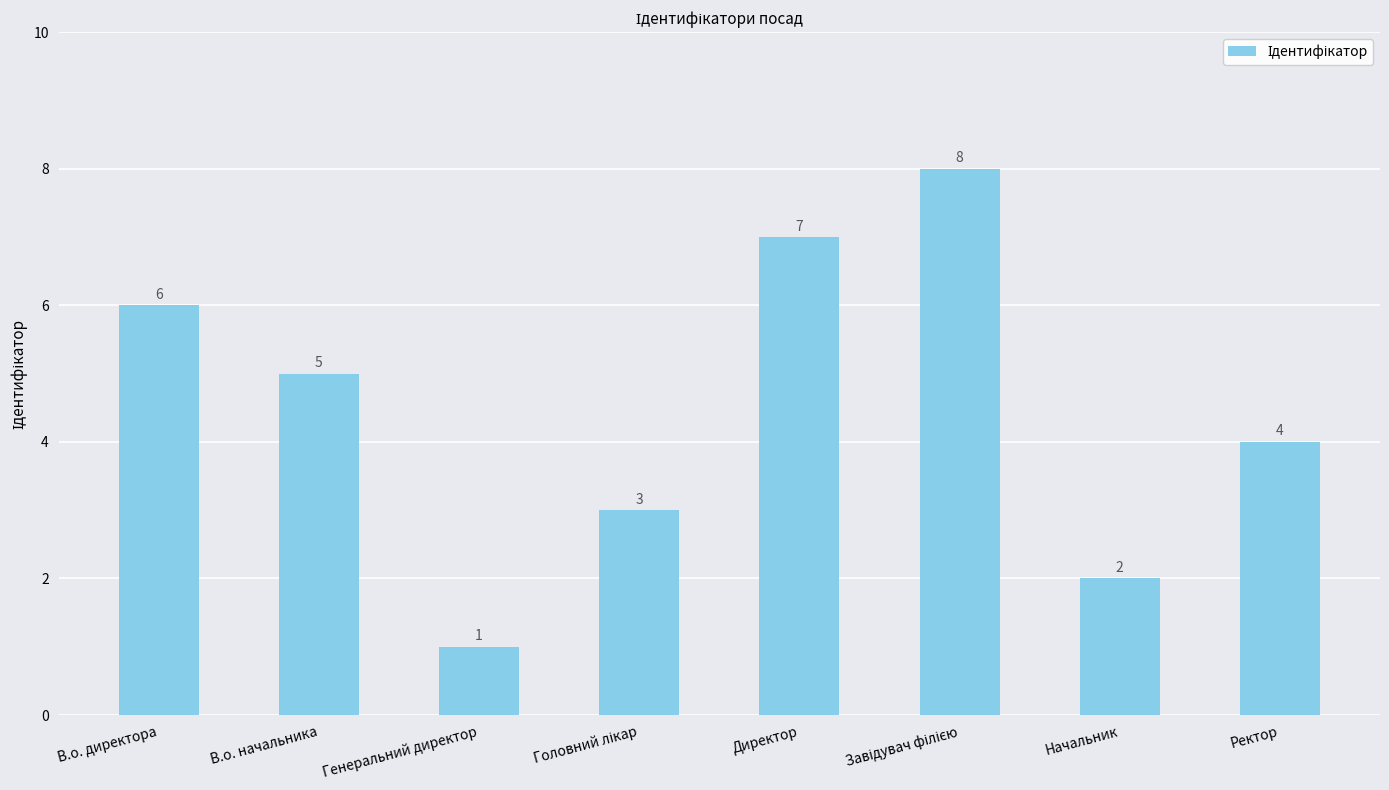

Reading right to left, extract all data points from this chart.

4	2	8	7	3	1	5	6